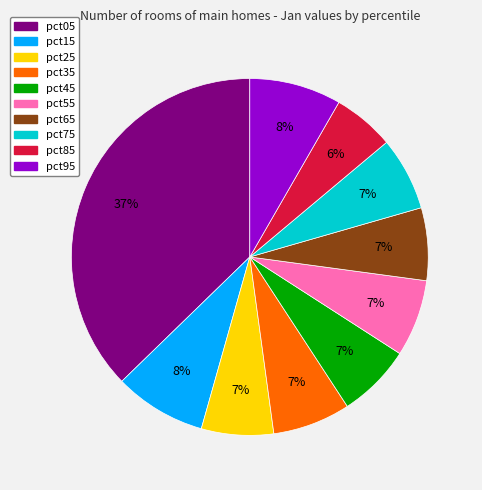

How many segments does this pie chart have?

10